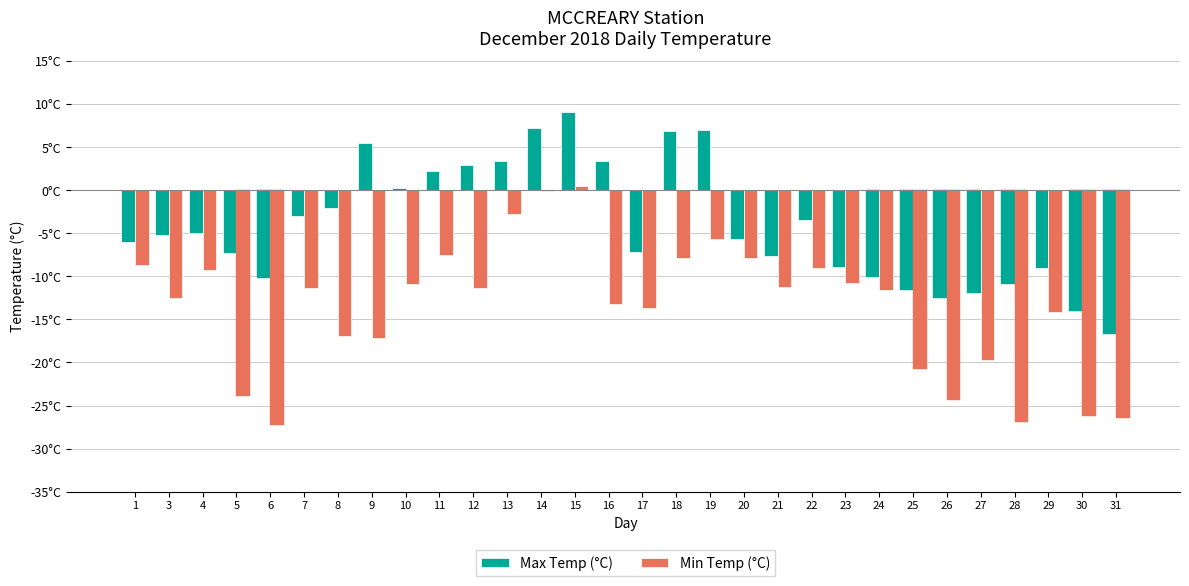

List the labels in order of Max Temp (°C) value, smallest first.

31, 30, 26, 27, 25, 28, 6, 24, 29, 23, 21, 5, 17, 1, 20, 3, 4, 22, 7, 8, 10, 11, 12, 13, 16, 9, 18, 19, 14, 15